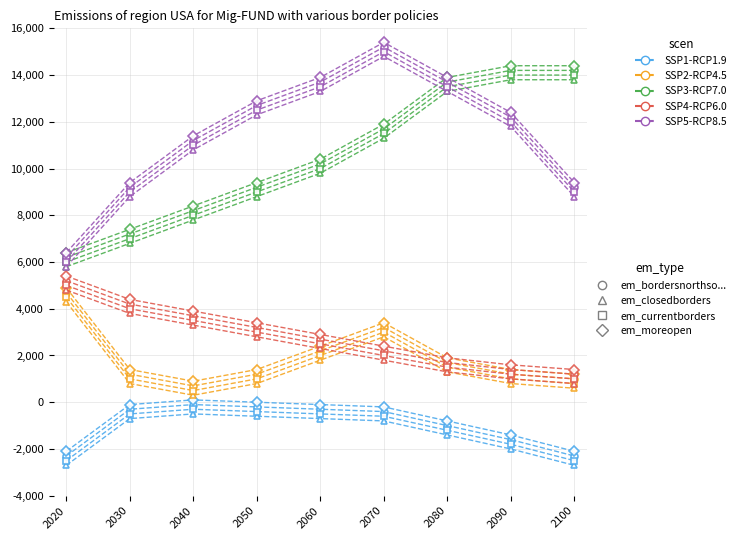

At which category is the sum across all series the highest?

2070